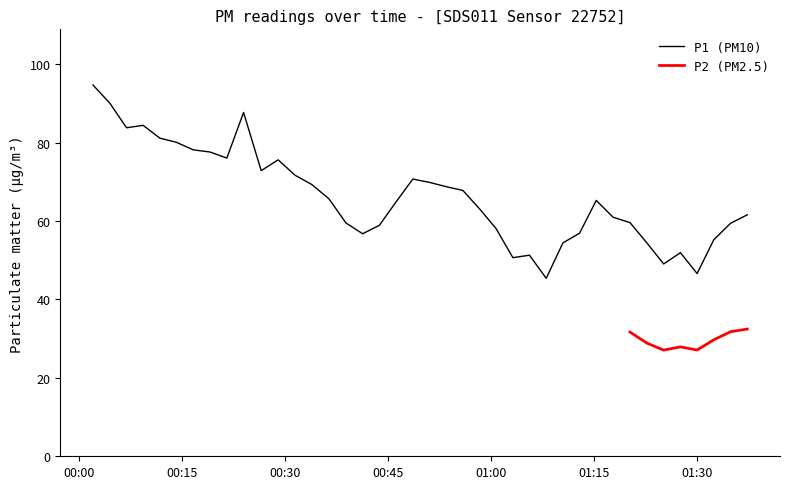

What is the maximum value for P1 (PM10)?

94.7